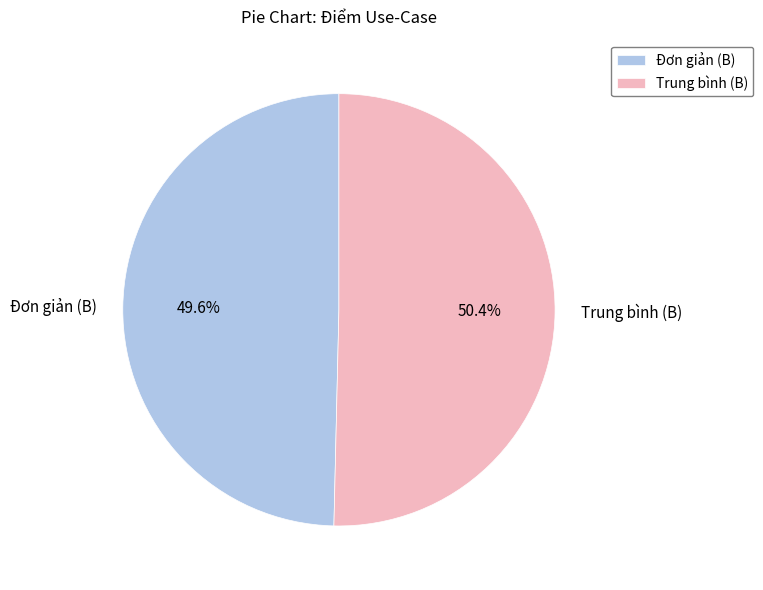

Combined, do Đơn giản (B) and Trung bình (B) account for over 50%?

Yes